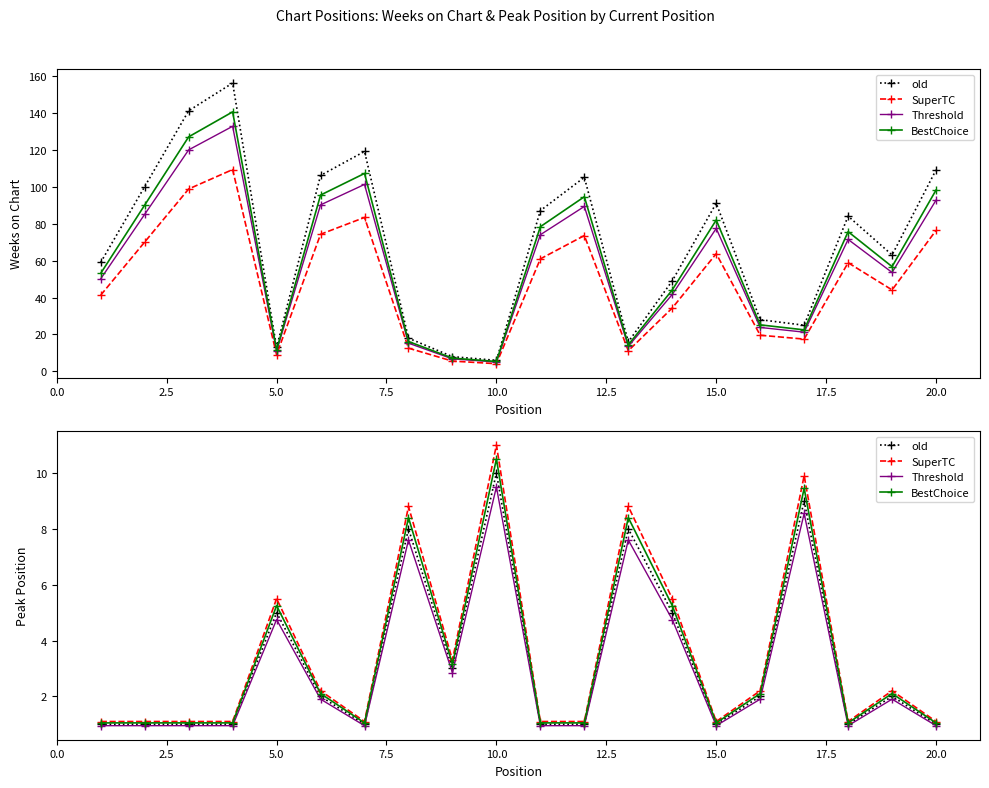

At which category does Weeks on Chart reach its first local valley?

5